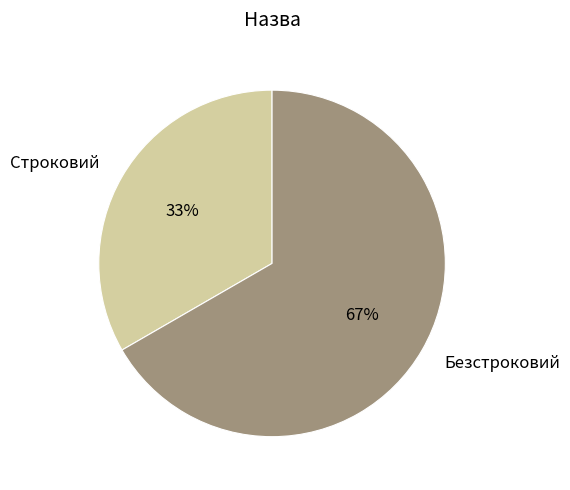

Does Строковий account for over 50% of the chart?

No